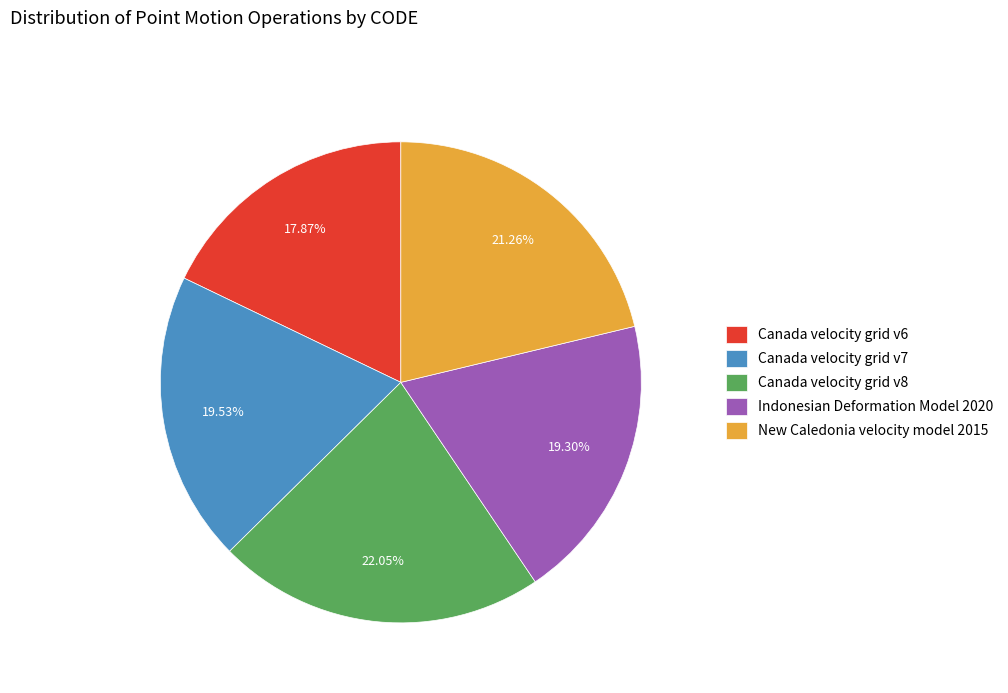

How many segments does this pie chart have?

5